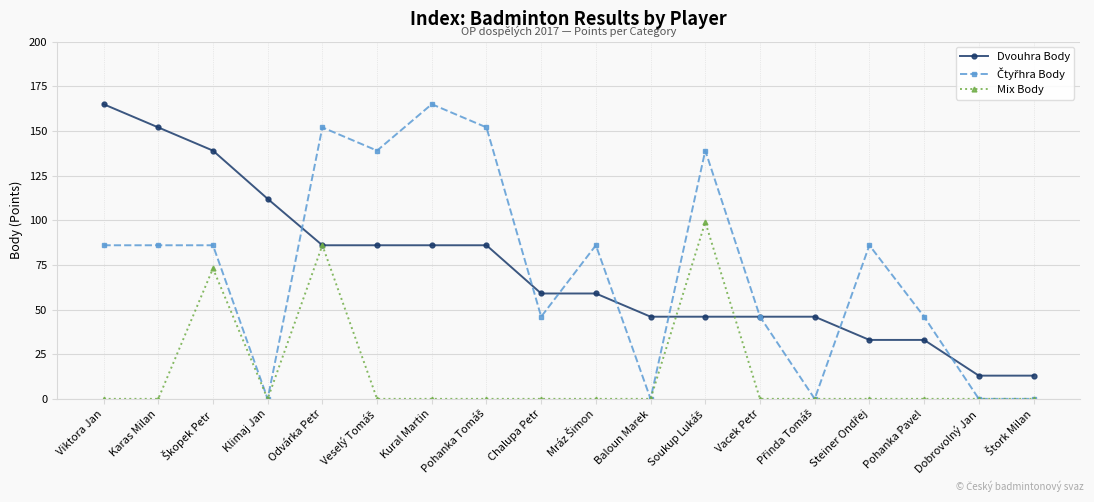

True or false: Dvouhra Body has a value of 152 at Karas Milan.

True